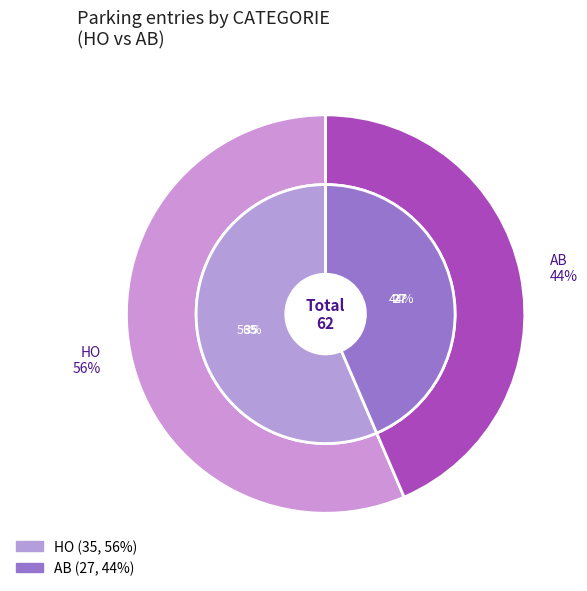

How much of the chart is everything except HO?

43.5%